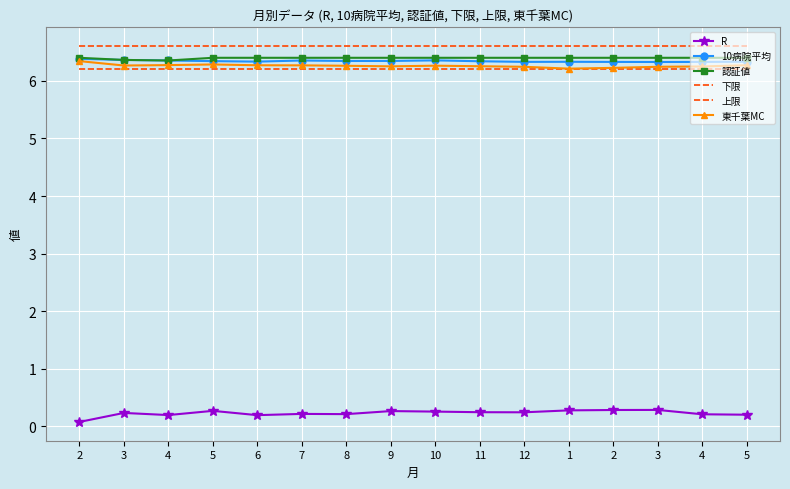

Which category has the highest value across all series?

2